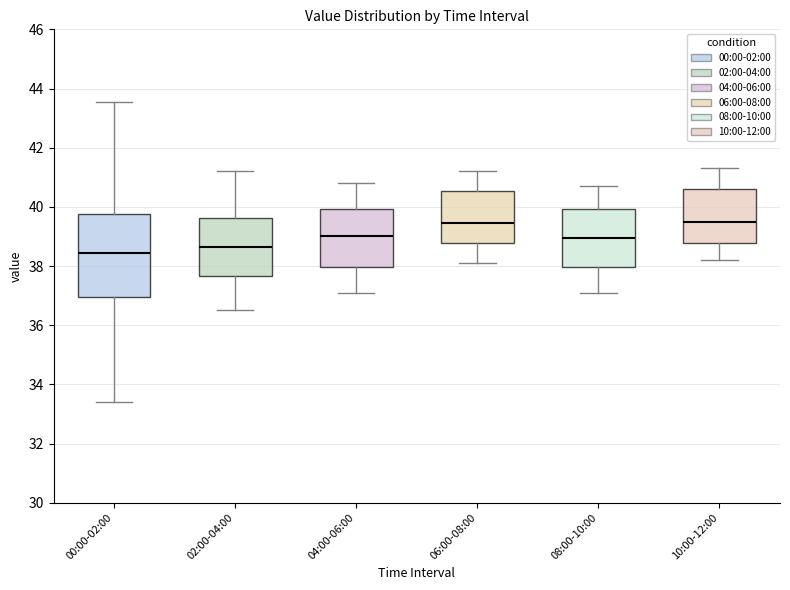

Which box has the lowest median line?

00:00-02:00